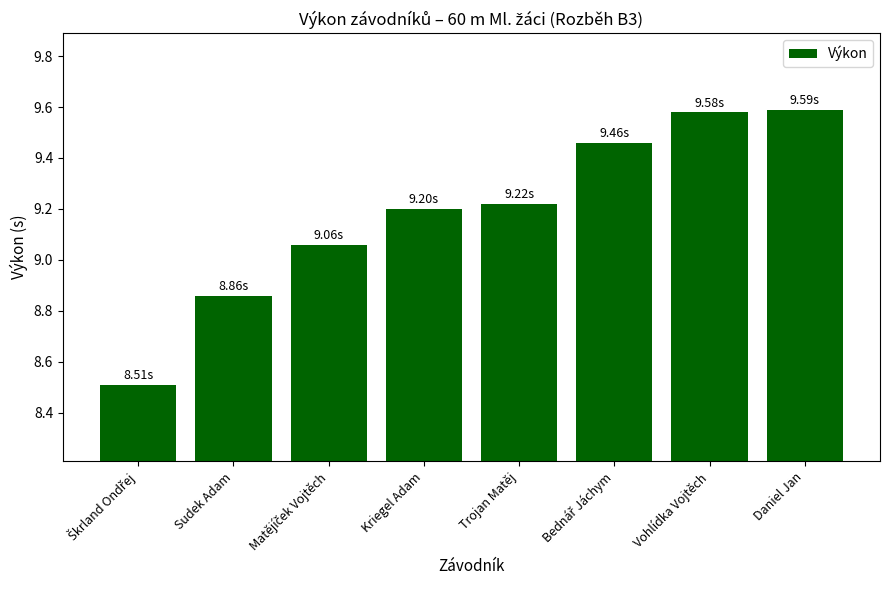

What is the label of the 4th bar from the left?

Kriegel Adam